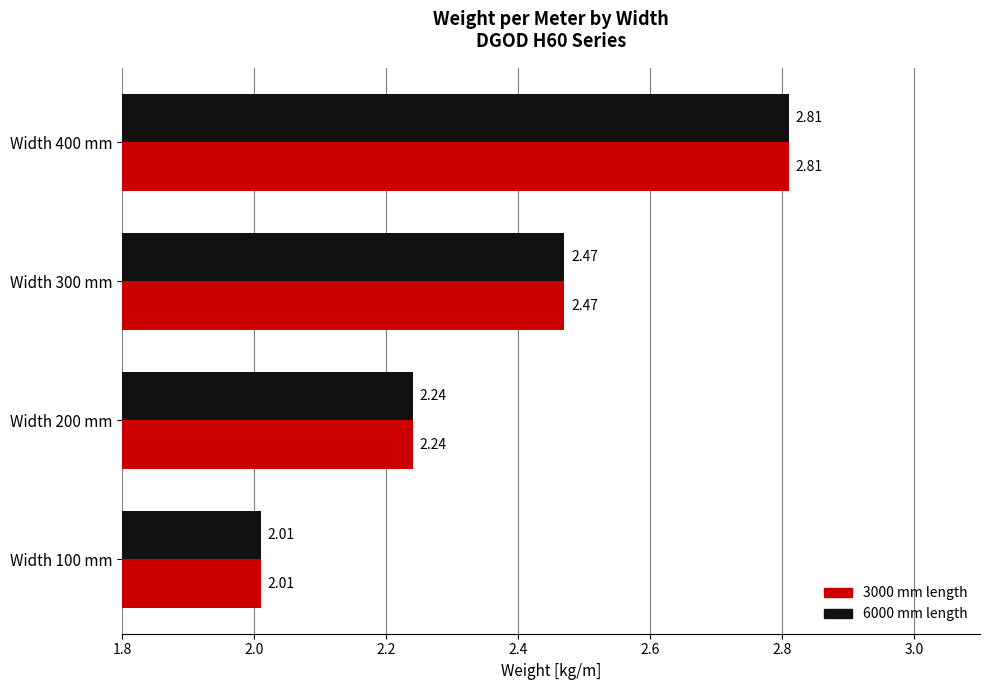

At which category is the sum across all series the highest?

Width 400 mm